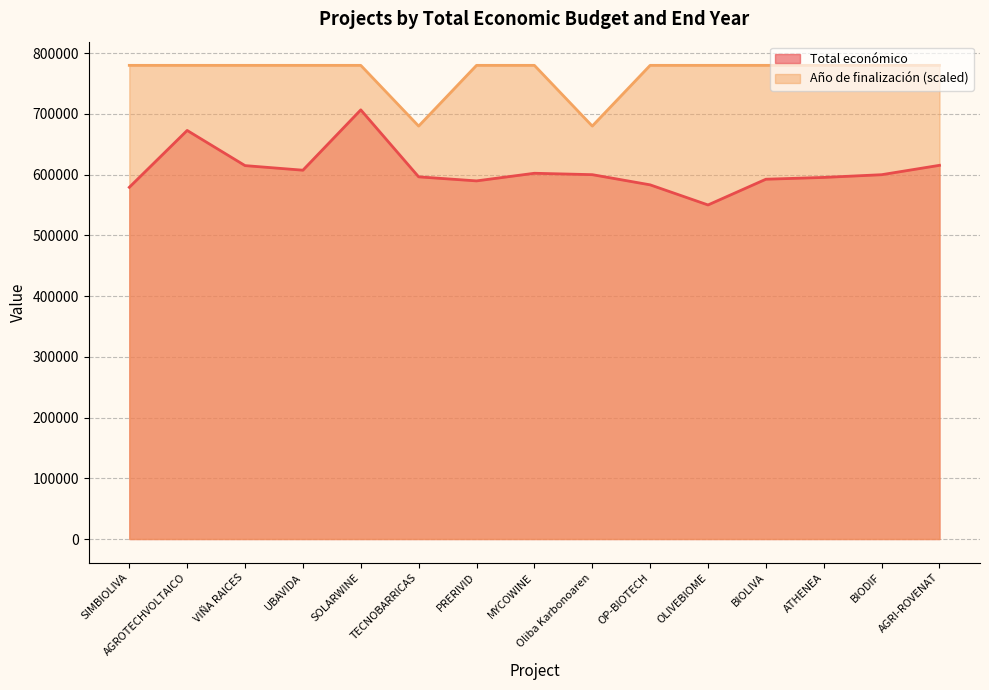

What is the difference between the Año de finalización values at Oliba Karbonoaren and PRERIVID?

100000.0